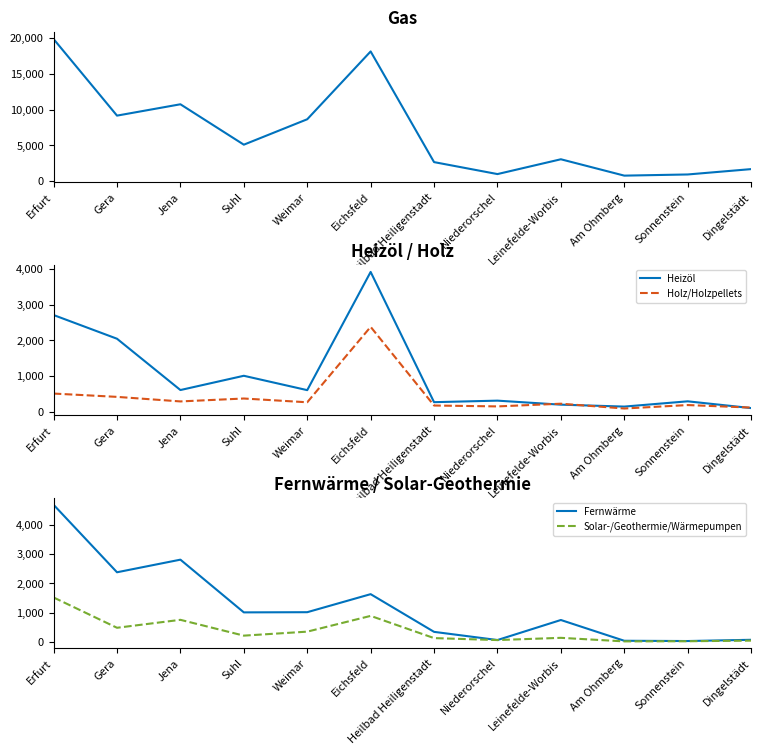

Reading left to right, transcribe all the data shown in this chart.

Gas: Erfurt=19867	Gera=9163	Jena=10749	Suhl=5101	Weimar=8655	Eichsfeld=18134	Heilbad Heiligenstadt=2665	Niederorschel=992	Leinefelde-Worbis=3062	Am Ohmberg=775	Sonnenstein=937	Dingelstädt=1686
Heizöl: Erfurt=2713	Gera=2047	Jena=605	Suhl=1006	Weimar=602	Eichsfeld=3925	Heilbad Heiligenstadt=264	Niederorschel=307	Leinefelde-Worbis=194	Am Ohmberg=140	Sonnenstein=288	Dingelstädt=98
Holz/Holzpellets: Erfurt=506	Gera=413	Jena=285	Suhl=367	Weimar=261	Eichsfeld=2381	Heilbad Heiligenstadt=170	Niederorschel=145	Leinefelde-Worbis=221	Am Ohmberg=86	Sonnenstein=183	Dingelstädt=112
Fernwärme: Erfurt=4678	Gera=2378	Jena=2808	Suhl=1011	Weimar=1017	Eichsfeld=1632	Heilbad Heiligenstadt=347	Niederorschel=68	Leinefelde-Worbis=751	Am Ohmberg=43	Sonnenstein=34	Dingelstädt=76
Solar-/Geothermie/Wärmepumpen: Erfurt=1519	Gera=486	Jena=757	Suhl=218	Weimar=354	Eichsfeld=891	Heilbad Heiligenstadt=134	Niederorschel=67	Leinefelde-Worbis=143	Am Ohmberg=22	Sonnenstein=27	Dingelstädt=48